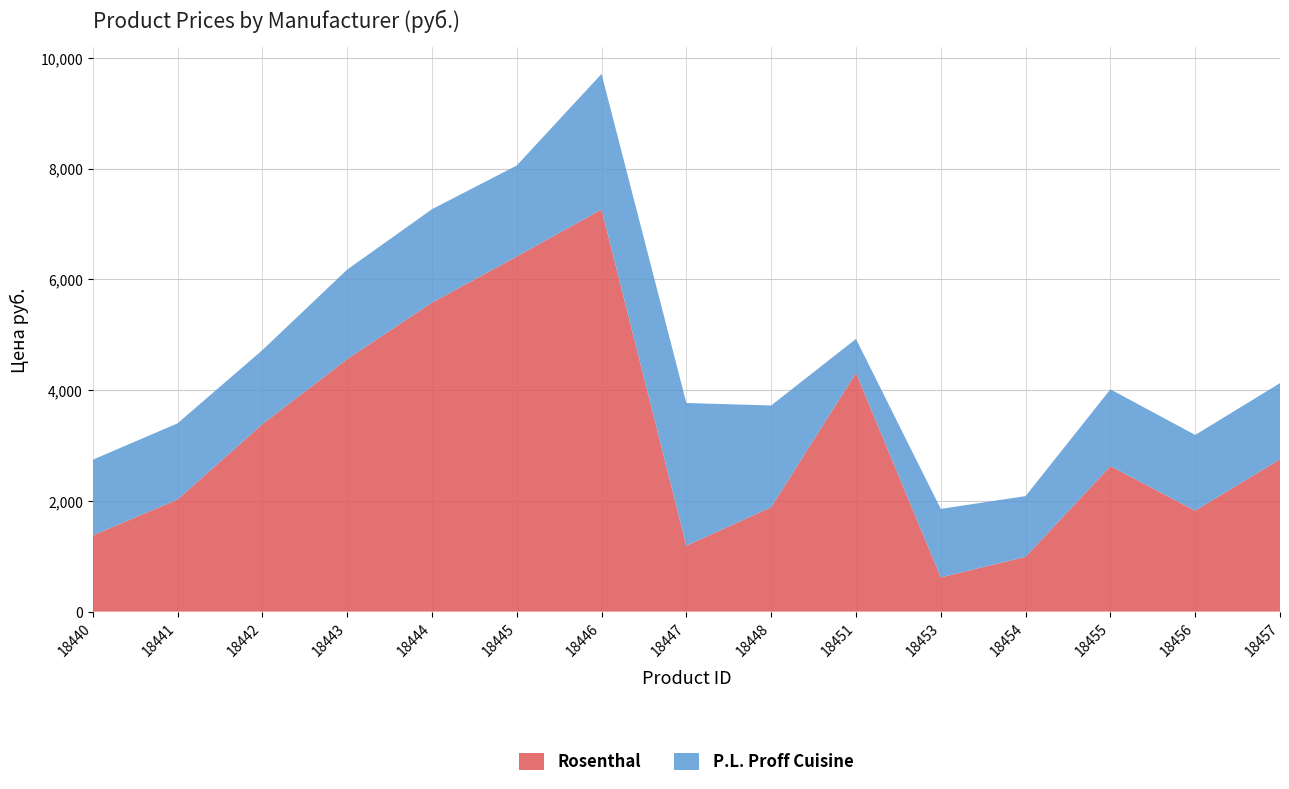

Reading left to right, what are all the values shown in this chart?

Rosenthal: 1375.0	2023.9	3383.5	4557.7	5577.4	6411.7	7261.5	1189.7	1884.9	4310.5	618.0	988.8	2626.5	1823.1	2750.1
P.L. Proff Cuisine: 1367.0	1375.0	1337.0	1617.0	1687.0	1643.0	2447.0	2577.0	1837.0	613.0	1237.0	1097.0	1387.0	1367.0	1375.0